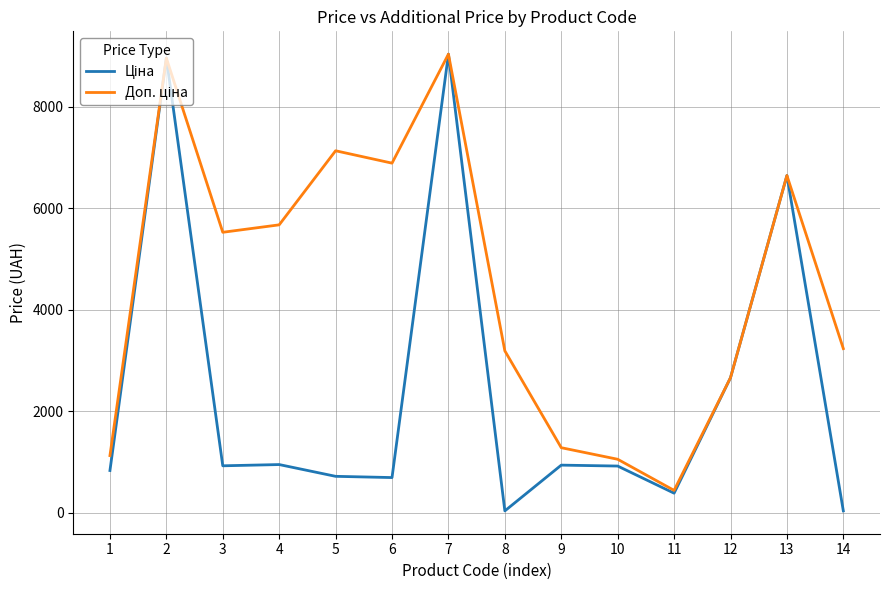

What is the smallest value displayed?

31.9